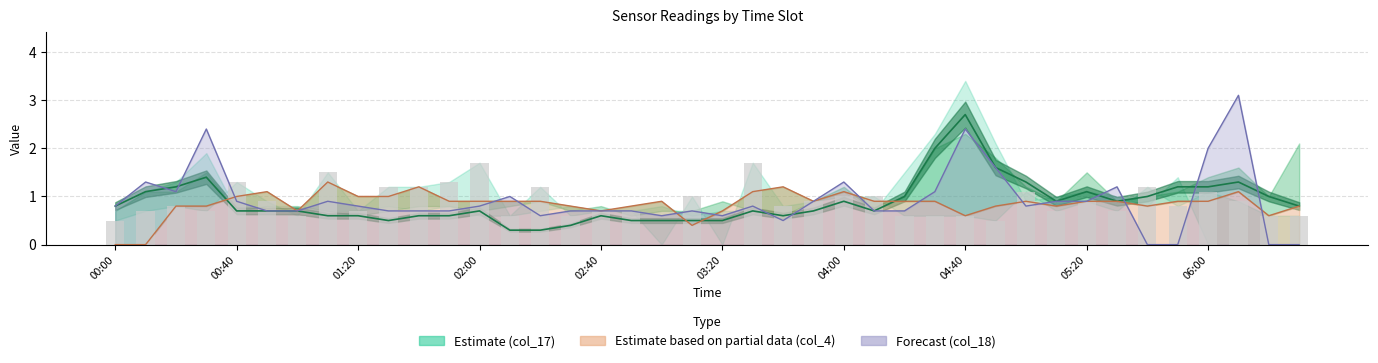

What is the difference between the maximum and second lowest values in the col_2 (bars) series?

1.7